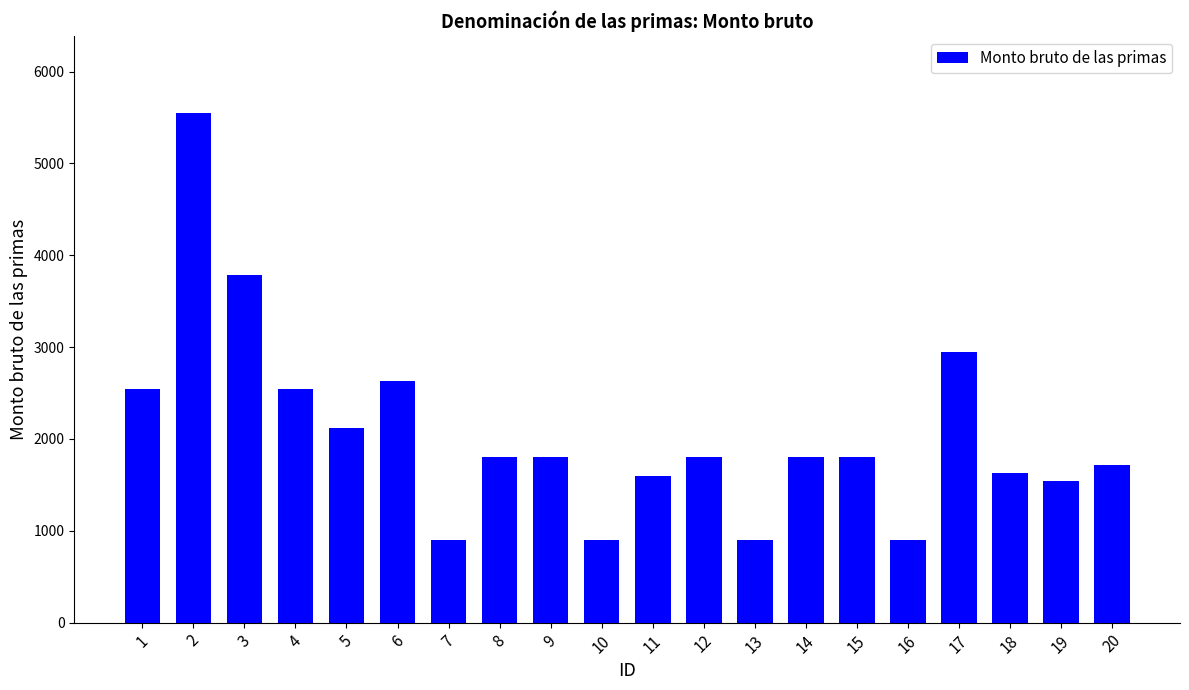

The chart shows a value of 2376.0 at 9. True or false?

False